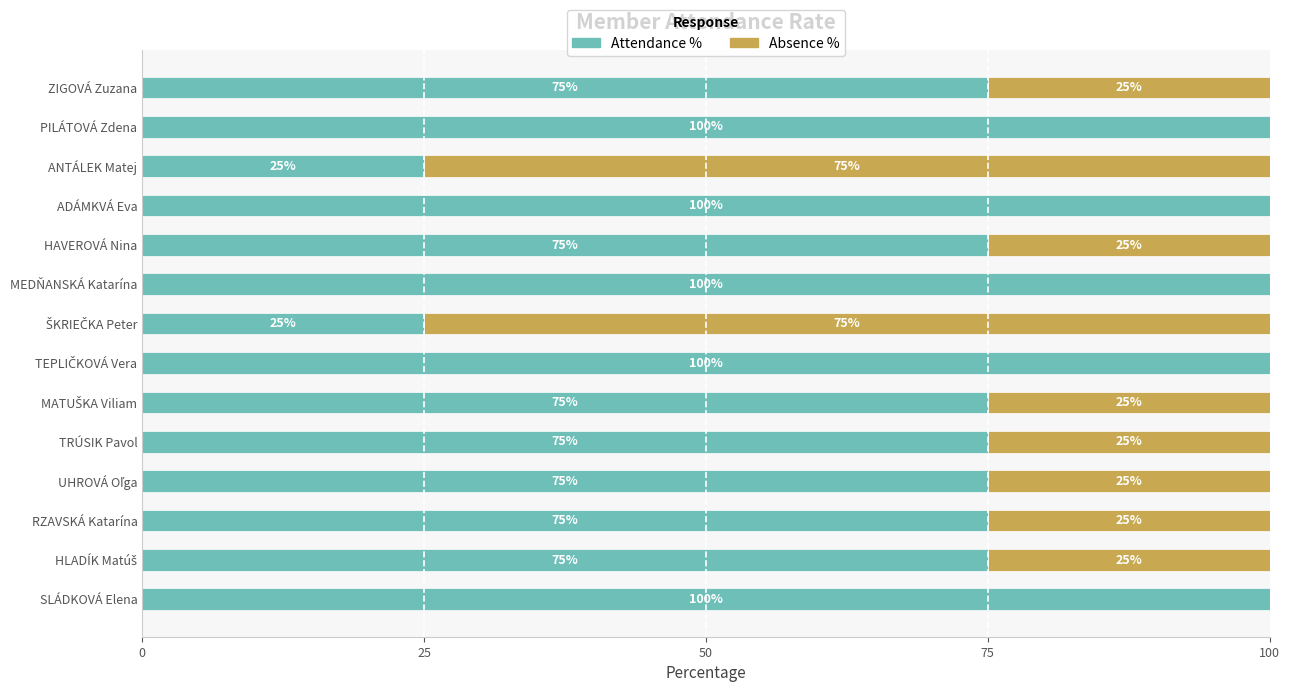

What is the total value across all series at HAVEROVÁ Nina?

100